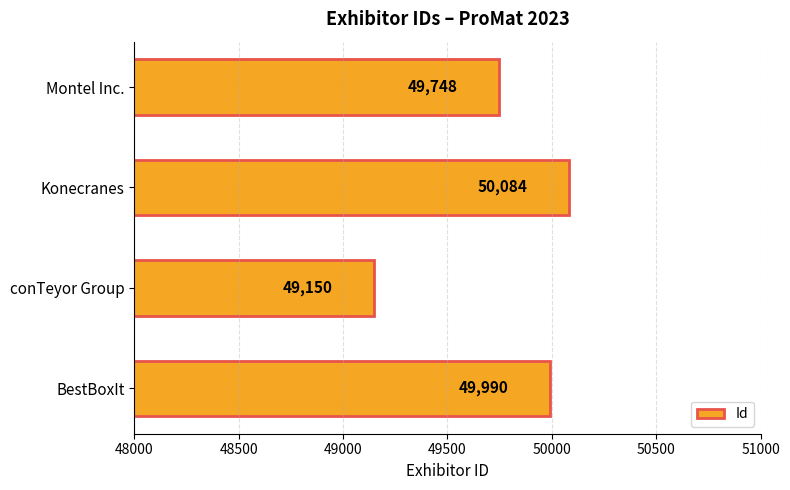

Approximately how many times larger is the value at BestBoxIt compared to conTeyor Group?

1.0